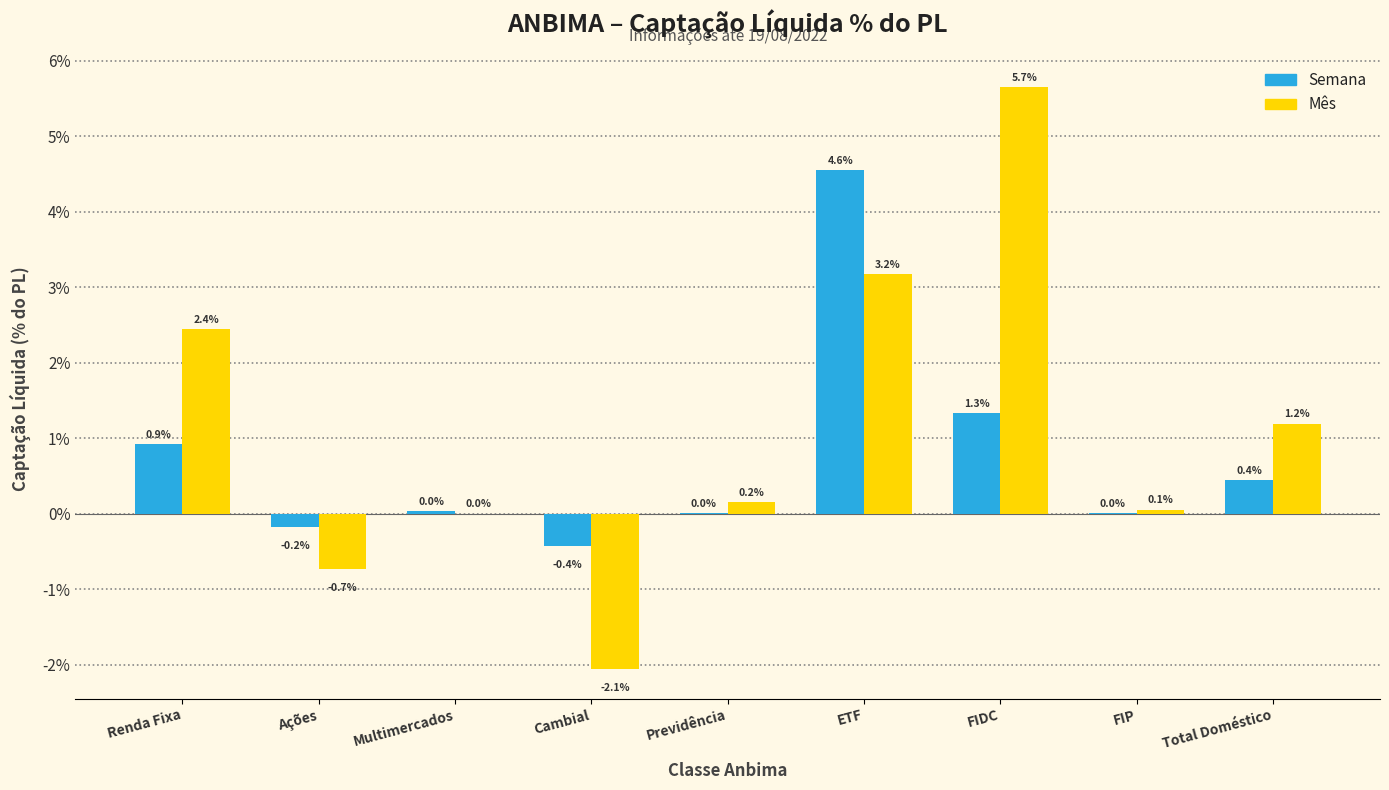

Is the value of Semana at FIP greater than the value of Mês at FIDC?

No